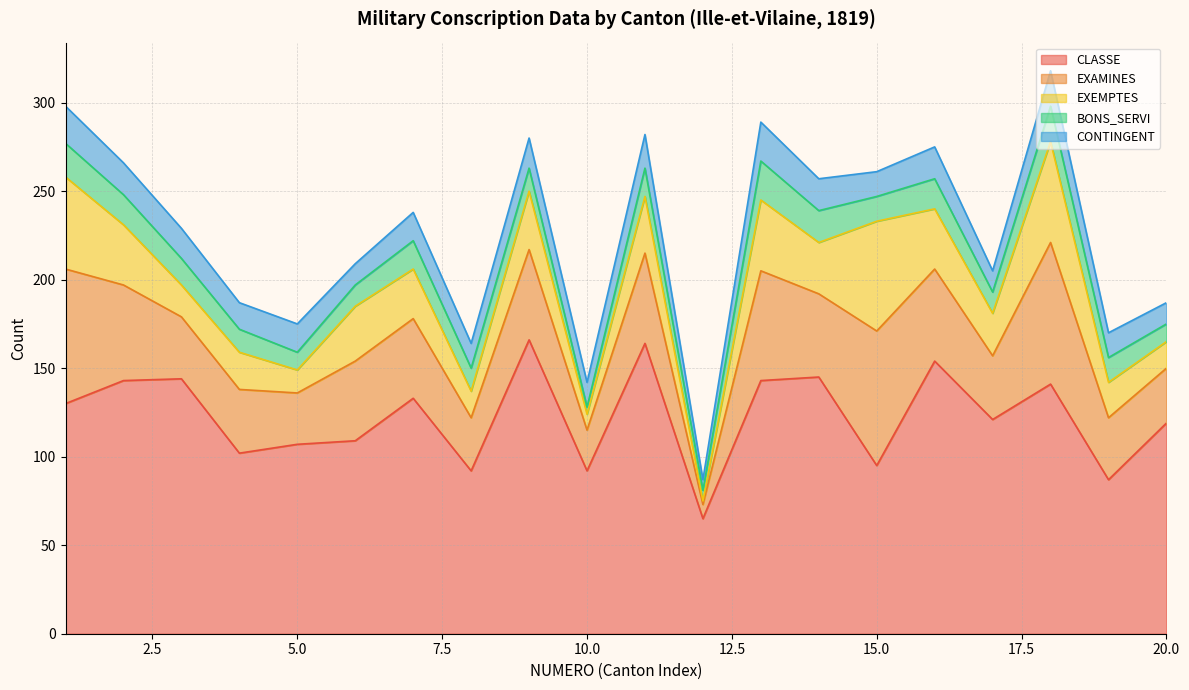

At which label does CONTINGENT first exceed 16?

1